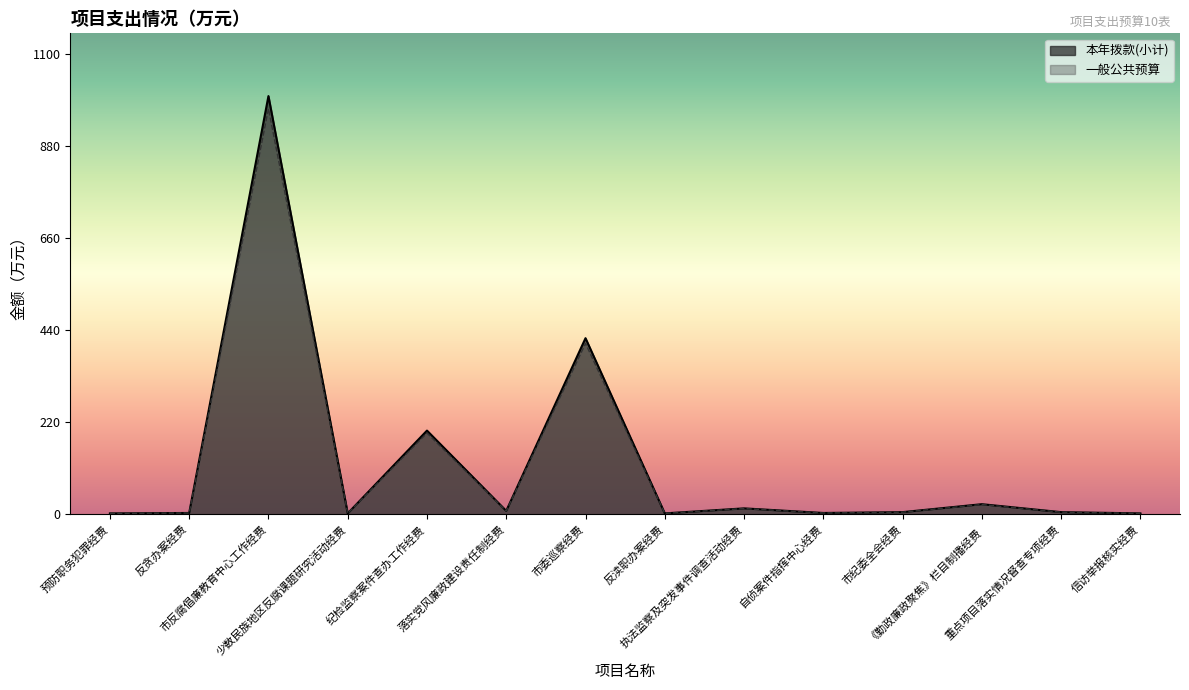

Count the number of data series in this chart.

2